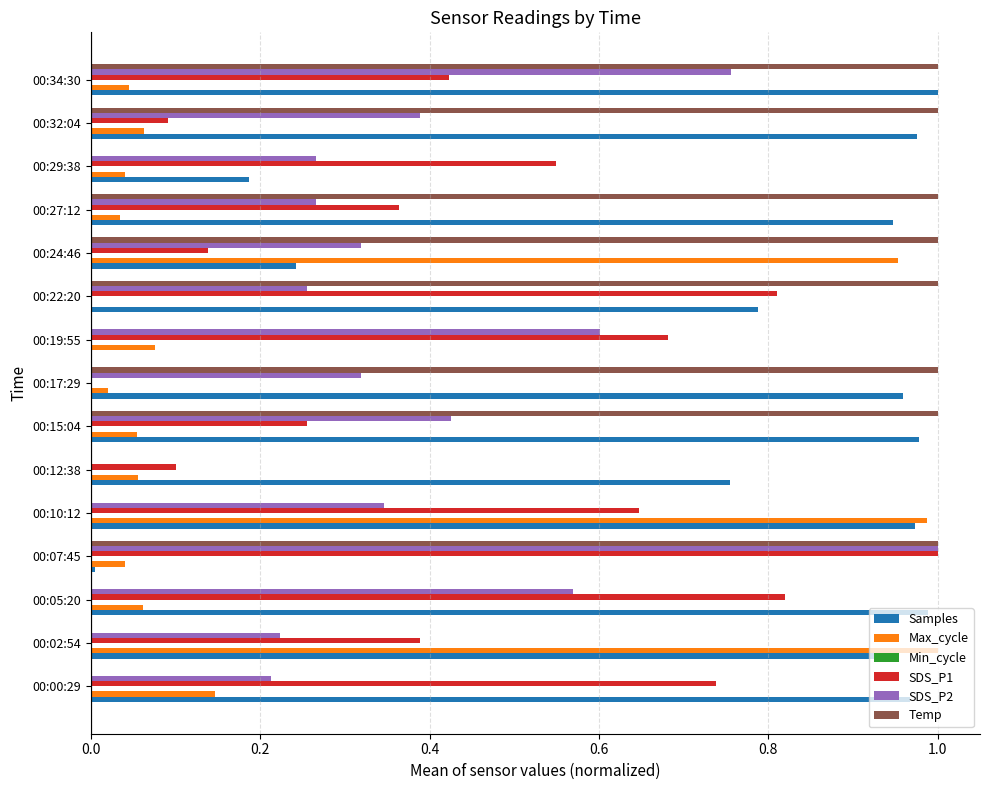

The value of Samples at 00:19:55 is 0.0. True or false?

True